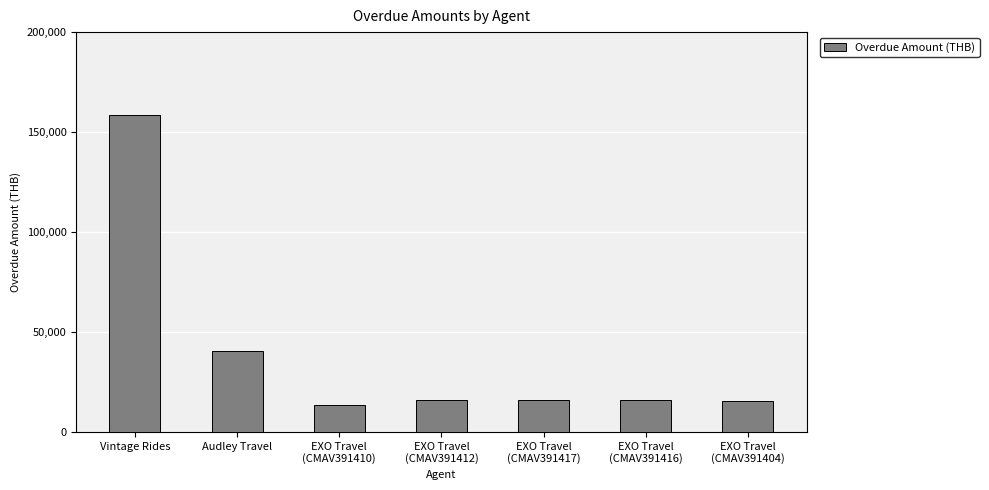

Is it true that the value at Audley Travel is 40290?

True